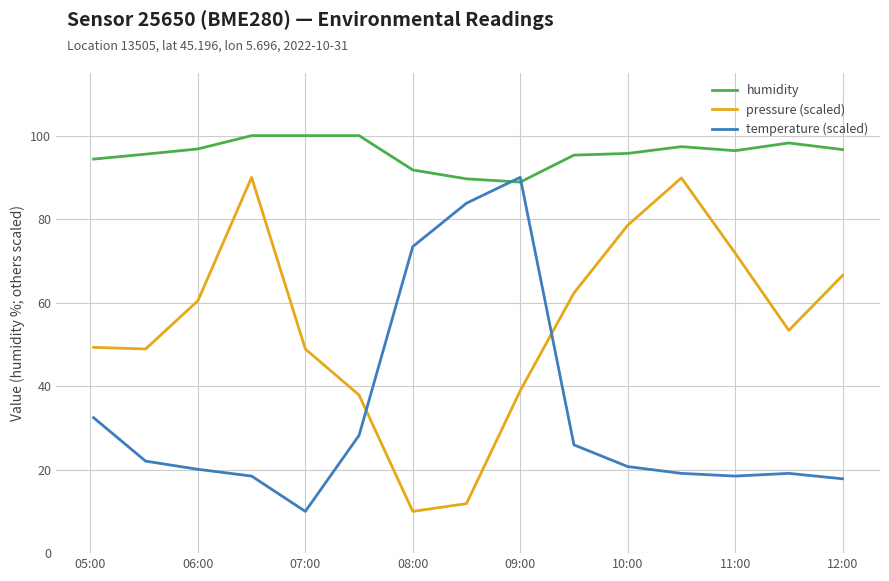

Does the chart display data point markers on the line(s)?

No